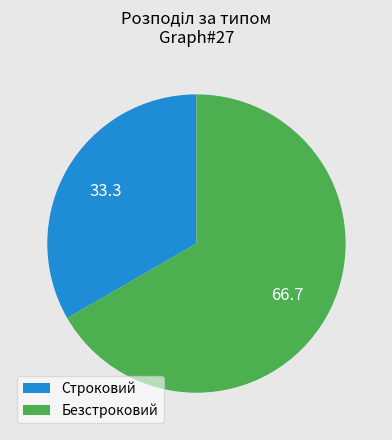

What is the largest slice in the pie chart?

Безстроковий